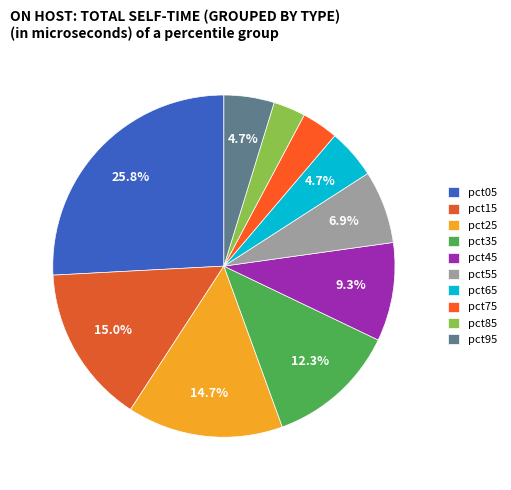

To the nearest percent, what portion does pct35 represent?

12%